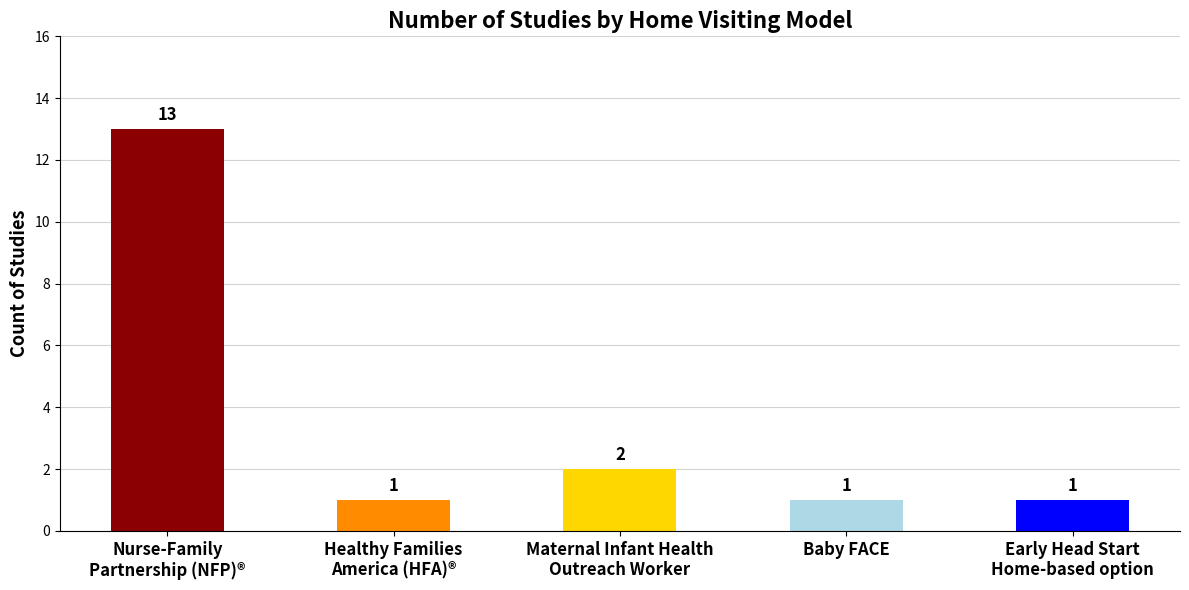

Reading left to right, extract all data points from this chart.

13	1	2	1	1